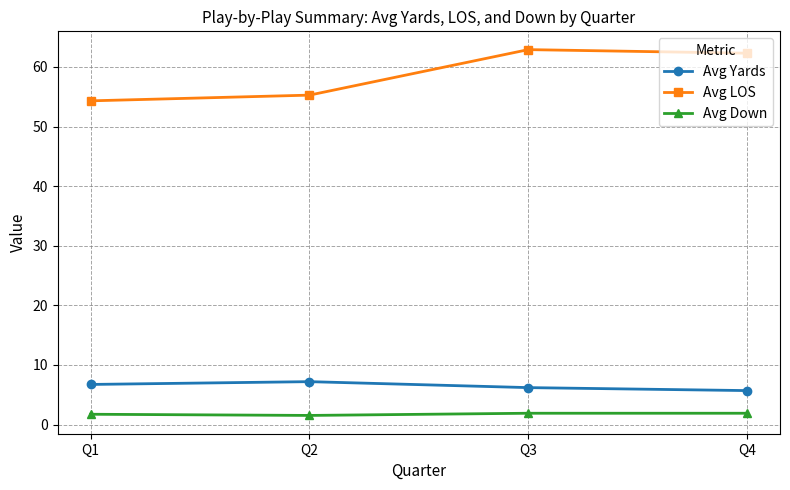

Does the chart have visible grid lines?

Yes